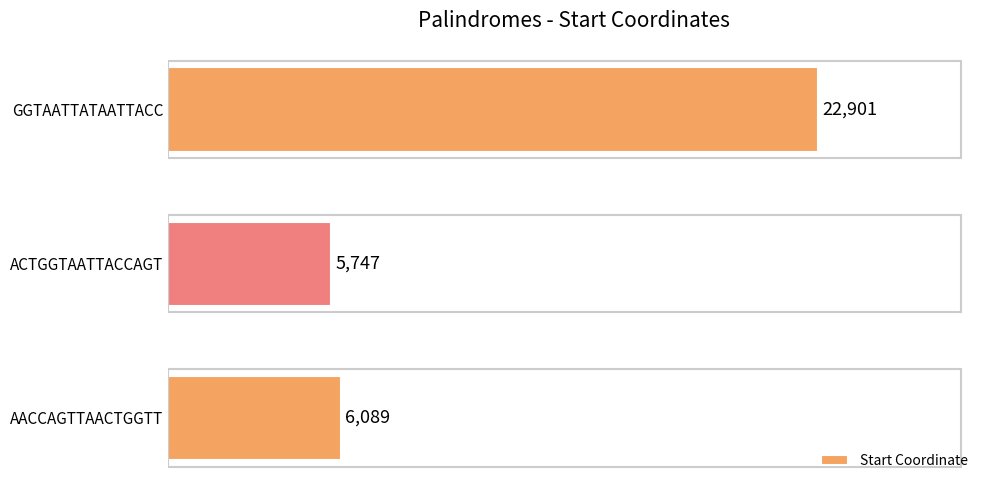

Where is the data nearest to the value 14324?

AACCAGTTAACTGGTT